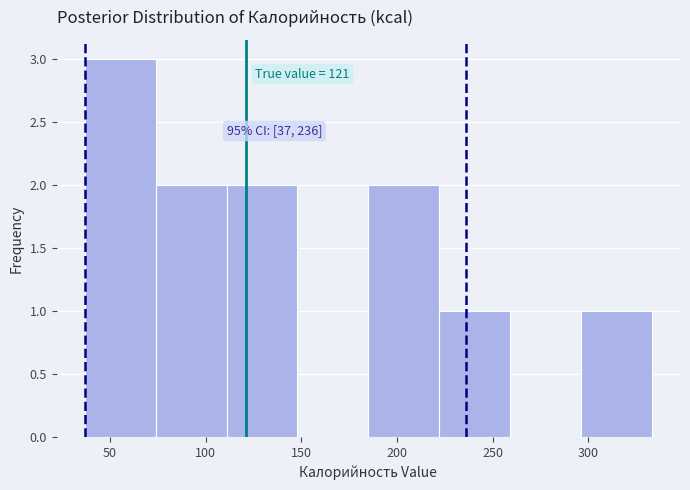

Which range on the x-axis has the tallest bar?

37 to 74